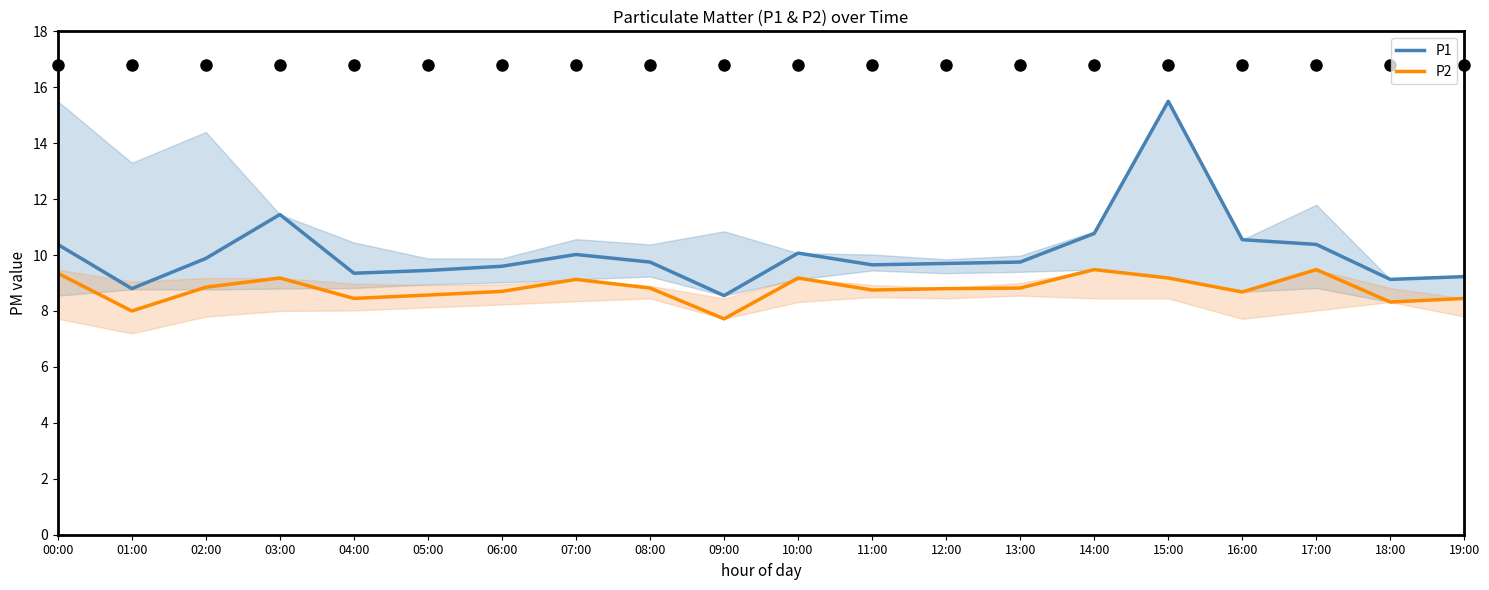

Does the chart display data point markers on the line(s)?

No